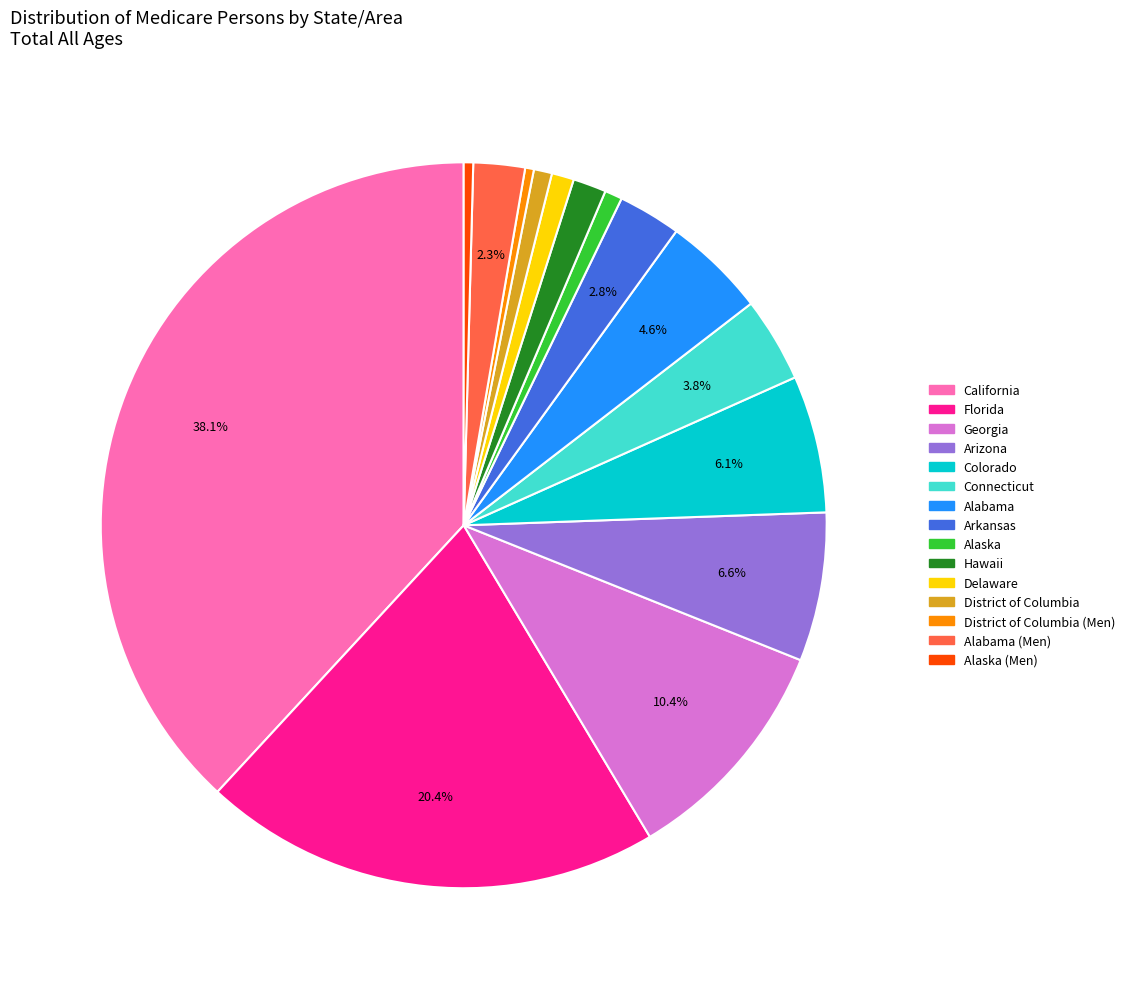

Is there a majority slice in this chart?

No